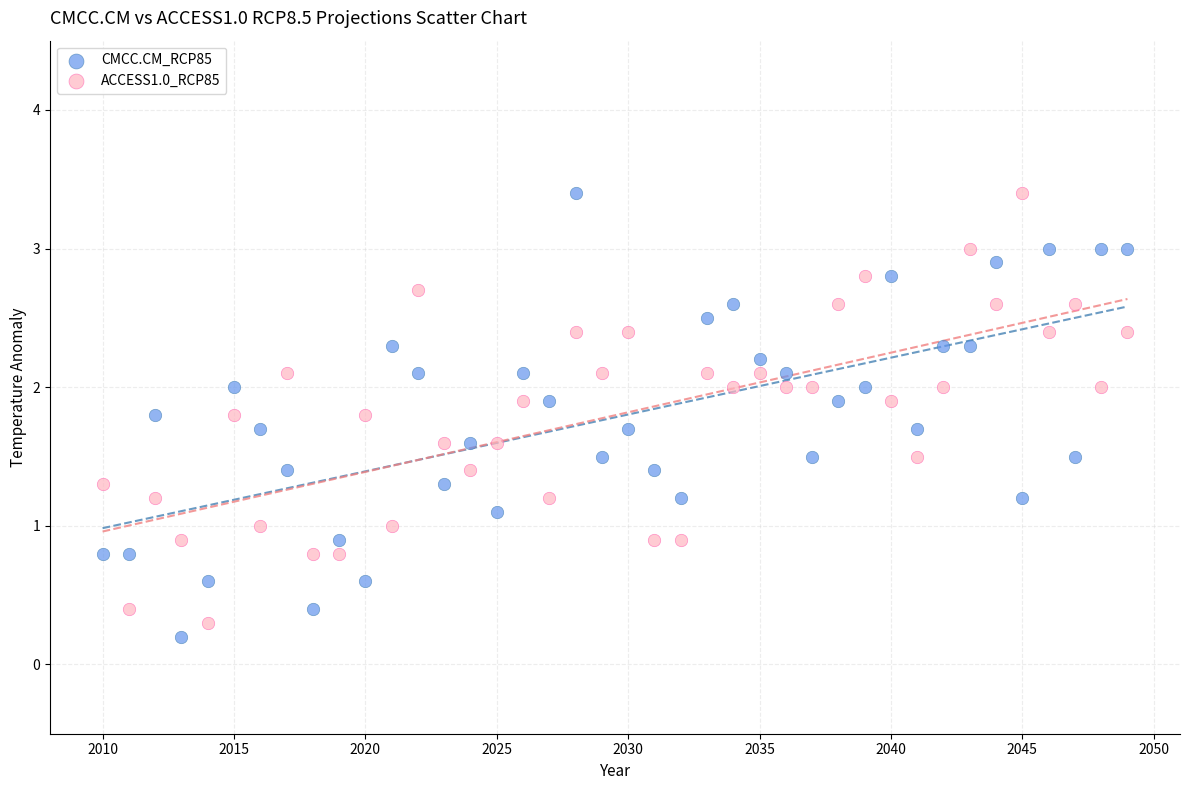

What is the X range (max minus min) for the scatter plot?

39.0